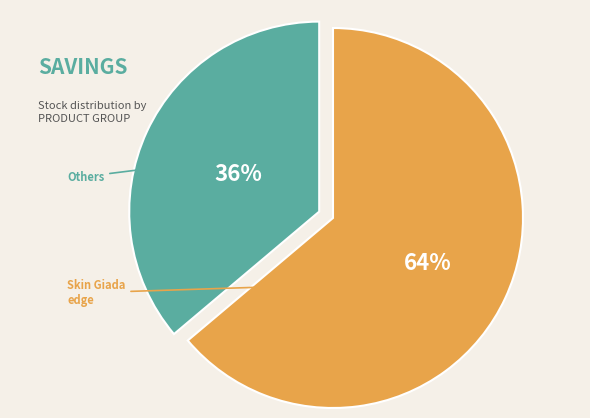

To the nearest percent, what is the average slice percentage?

50%